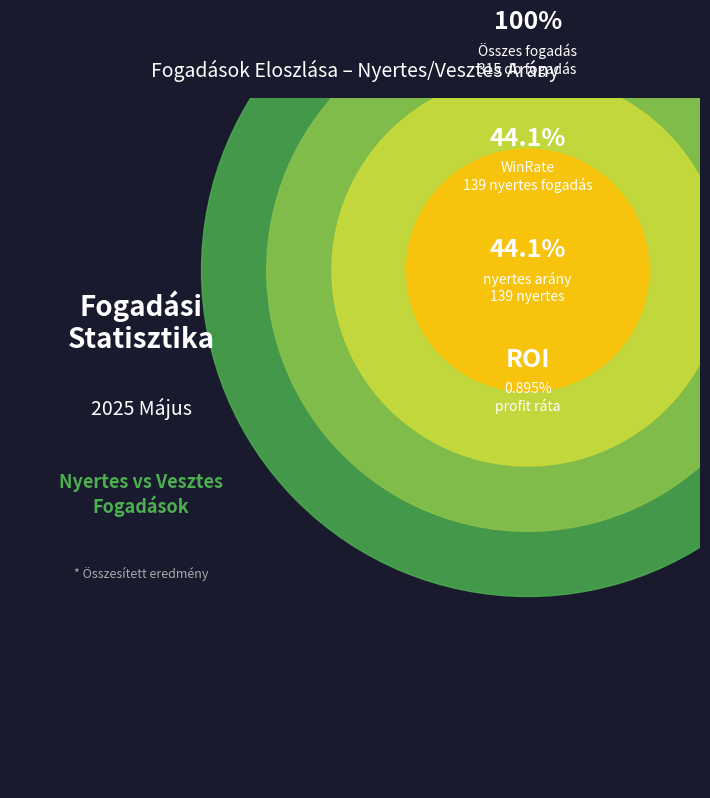

Which category has the smallest portion of the pie?

nyertes